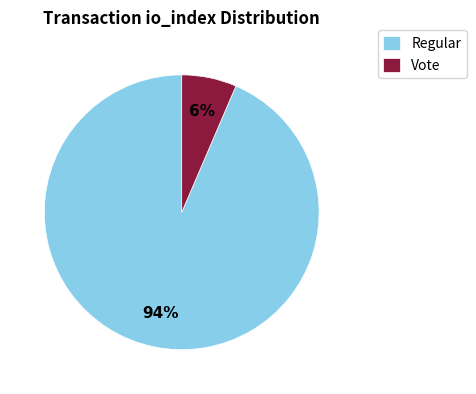

How many slices are in this pie chart?

2